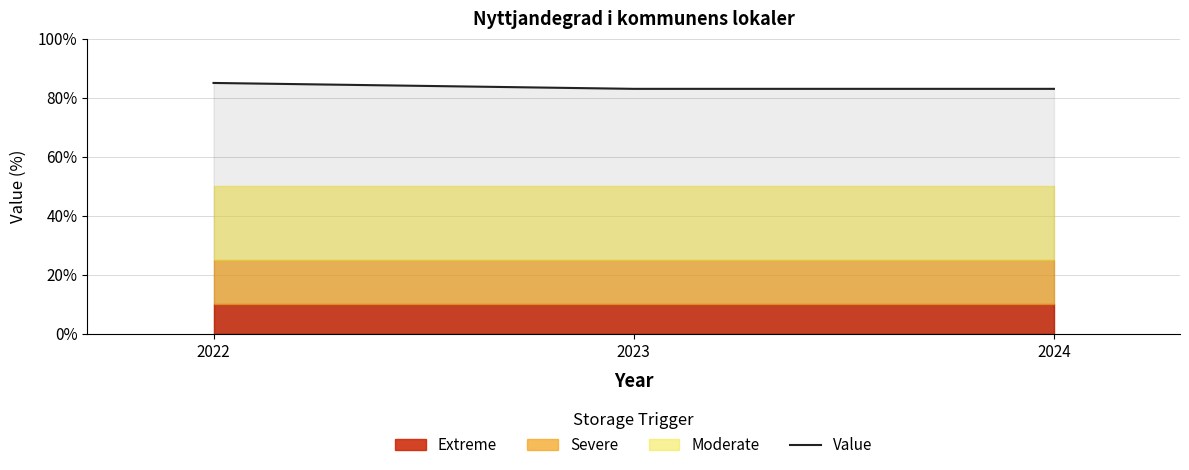

What is the difference between the maximum and minimum values?

2